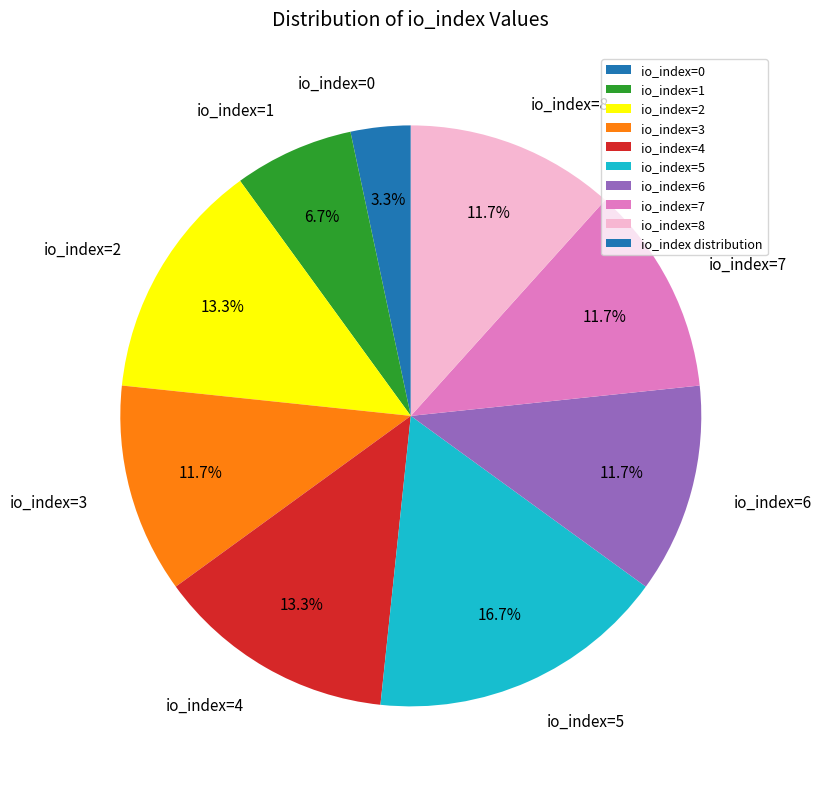

To the nearest percent, what portion does io_index=2 represent?

13%